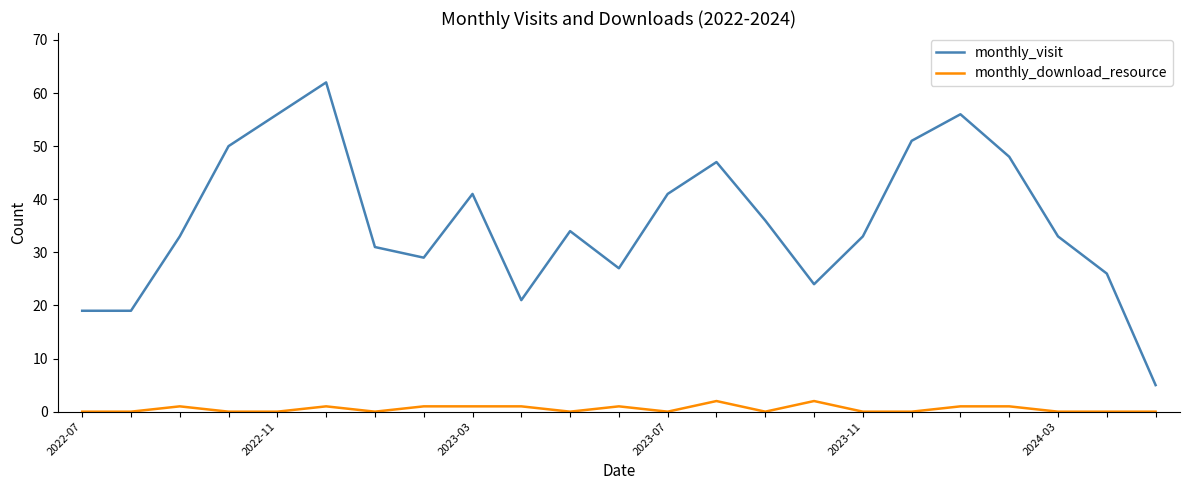

Rank the series by their maximum value, from highest to lowest.

monthly_visit, monthly_download_resource